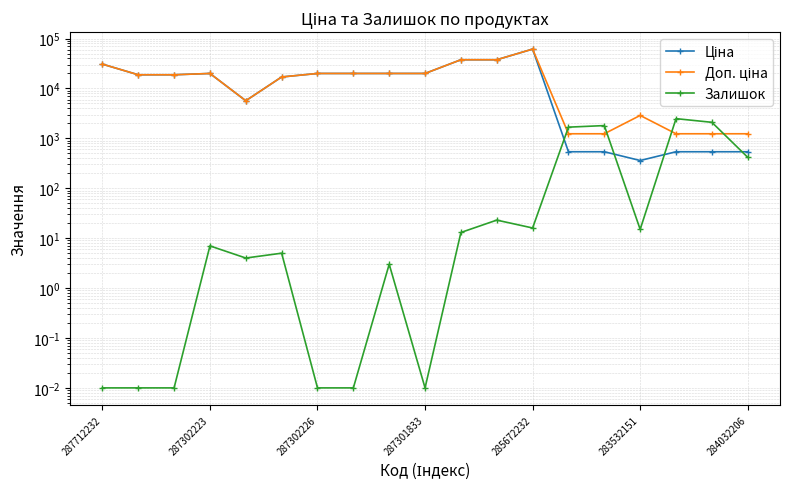

What is the difference between the second highest and minimum values in the Ціна series?

37233.8